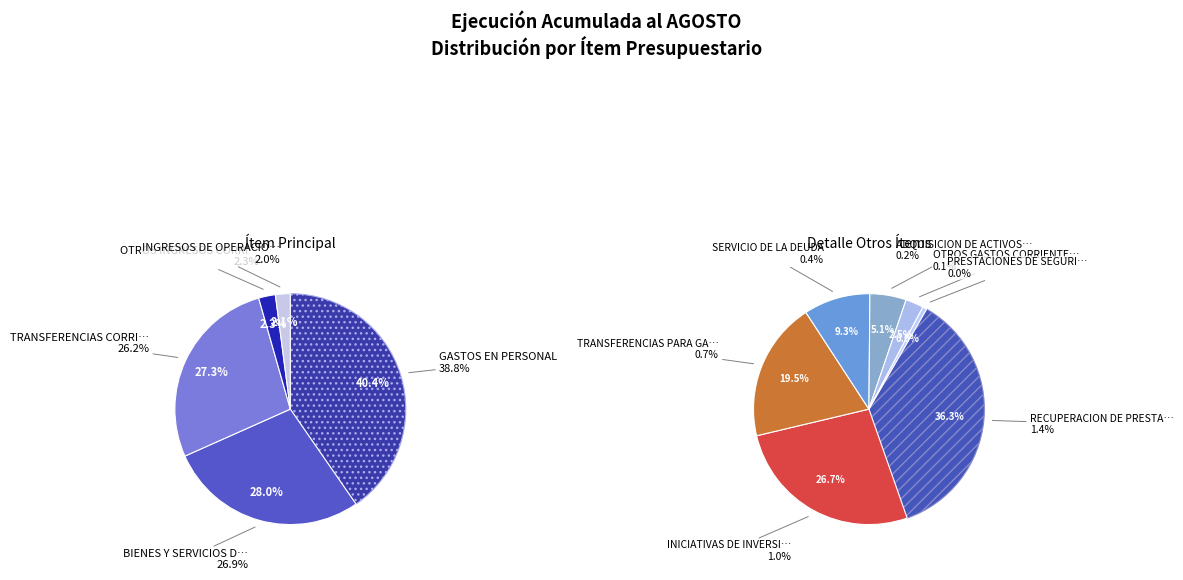

What percentage do BIENES Y SERVICIOS DE CONSUMO and SERVICIO DE LA DEUDA together represent?

27.3%